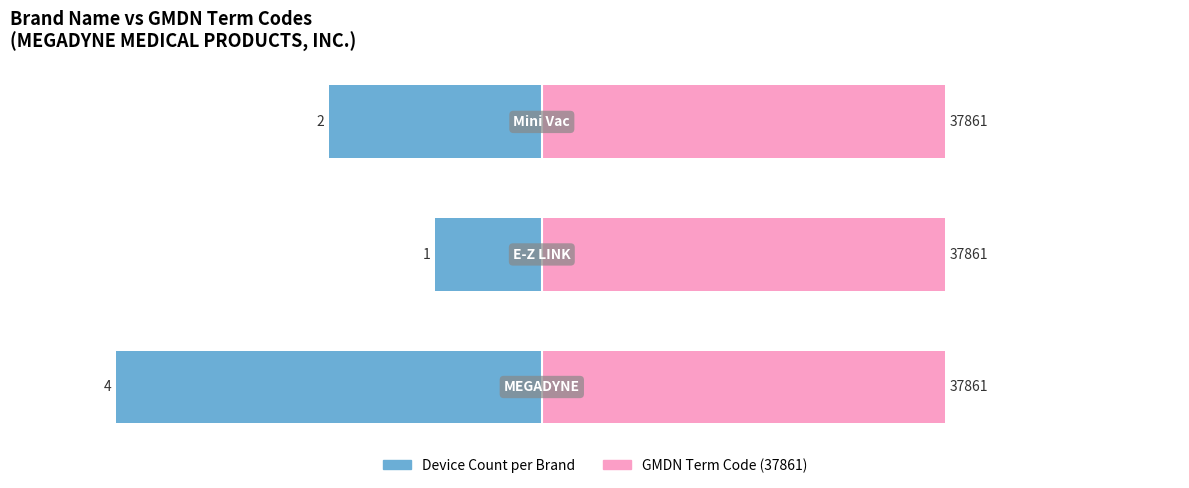

What is the value of the Device Count bar at the 3rd from the left?

-2.0